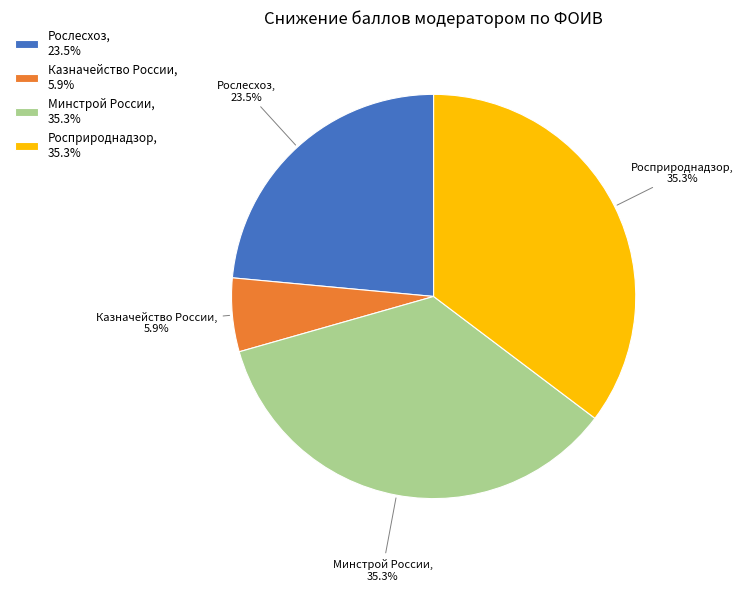

Is there any slice that represents more than half of the pie?

No